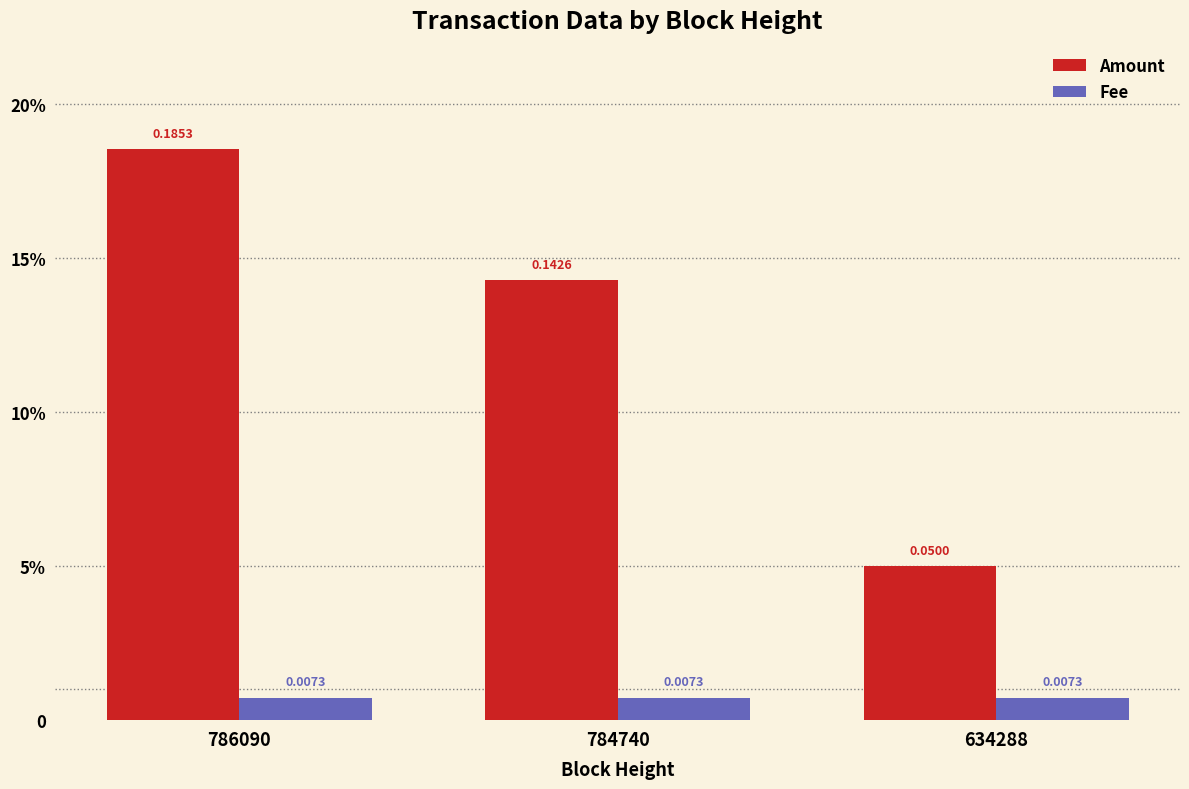

Reading left to right, list all the values displayed in this chart.

Amount: 0.2	0.1	0.1
Fee: 0.0	0.0	0.0